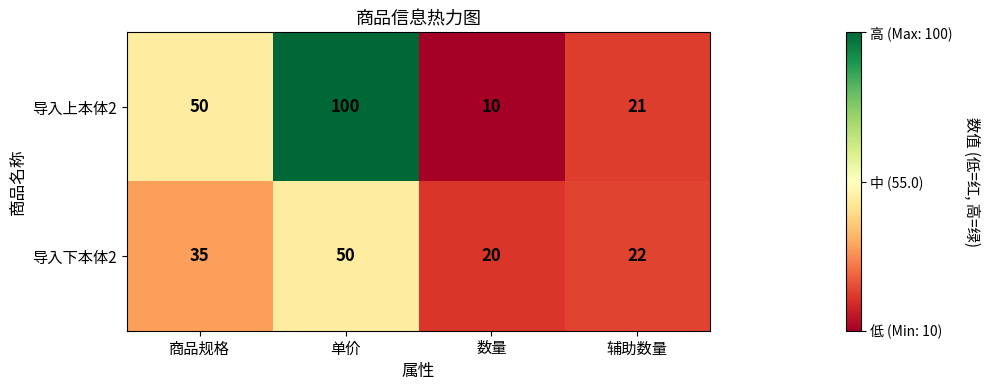

List the series in order of their peak value, lowest first.

导入下本体2, 导入上本体2